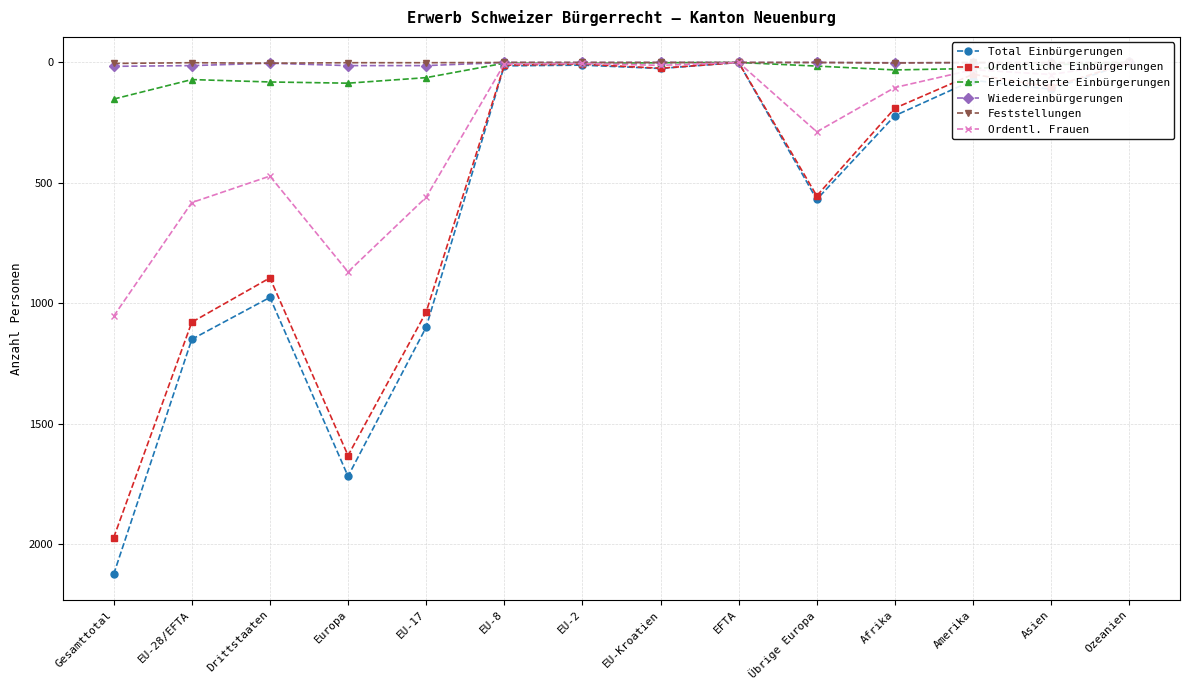

What is the sum of all Feststellungen values?

13